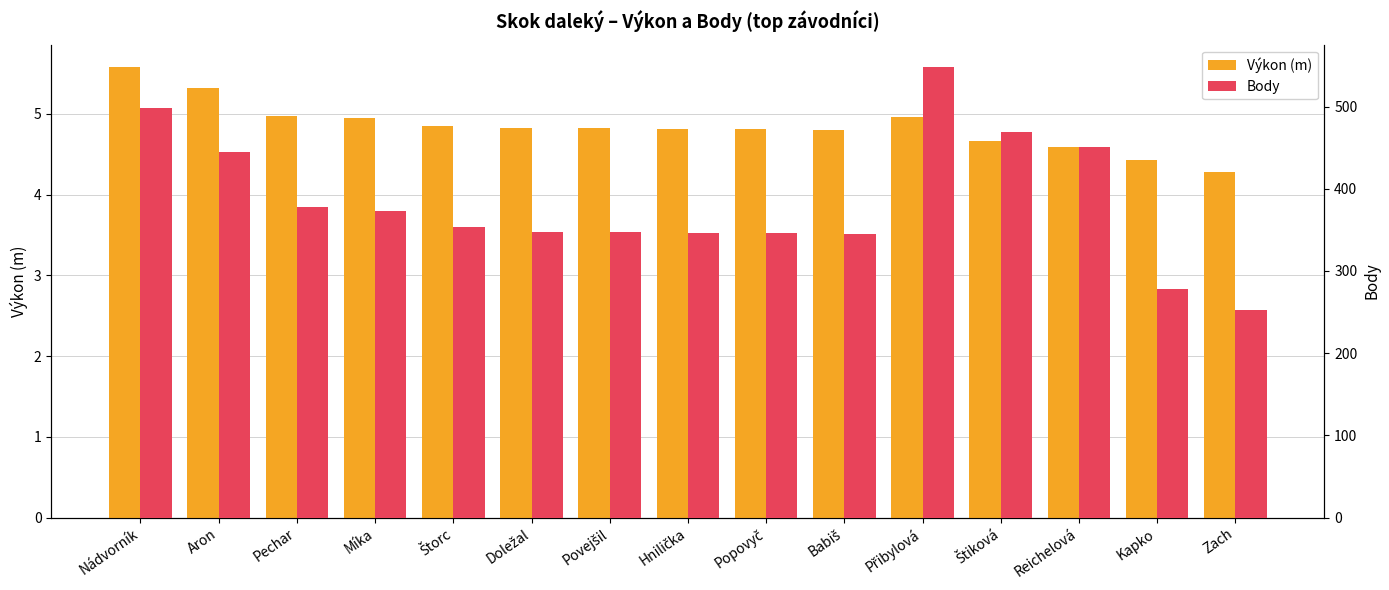

At which label does Body reach its peak?

Přibylová